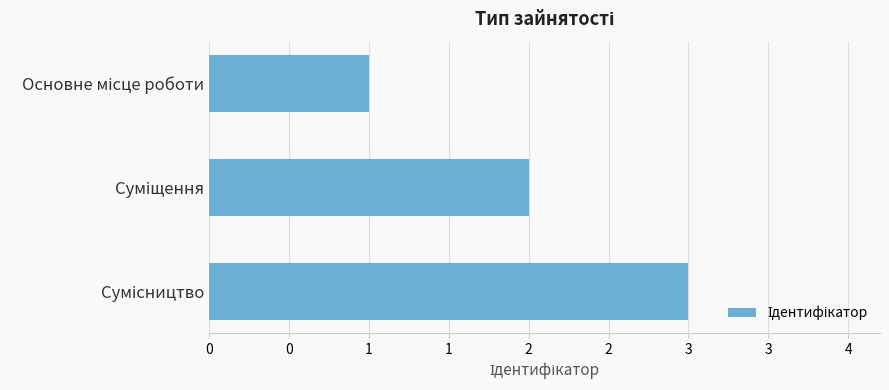

Are the bars horizontal?

Yes